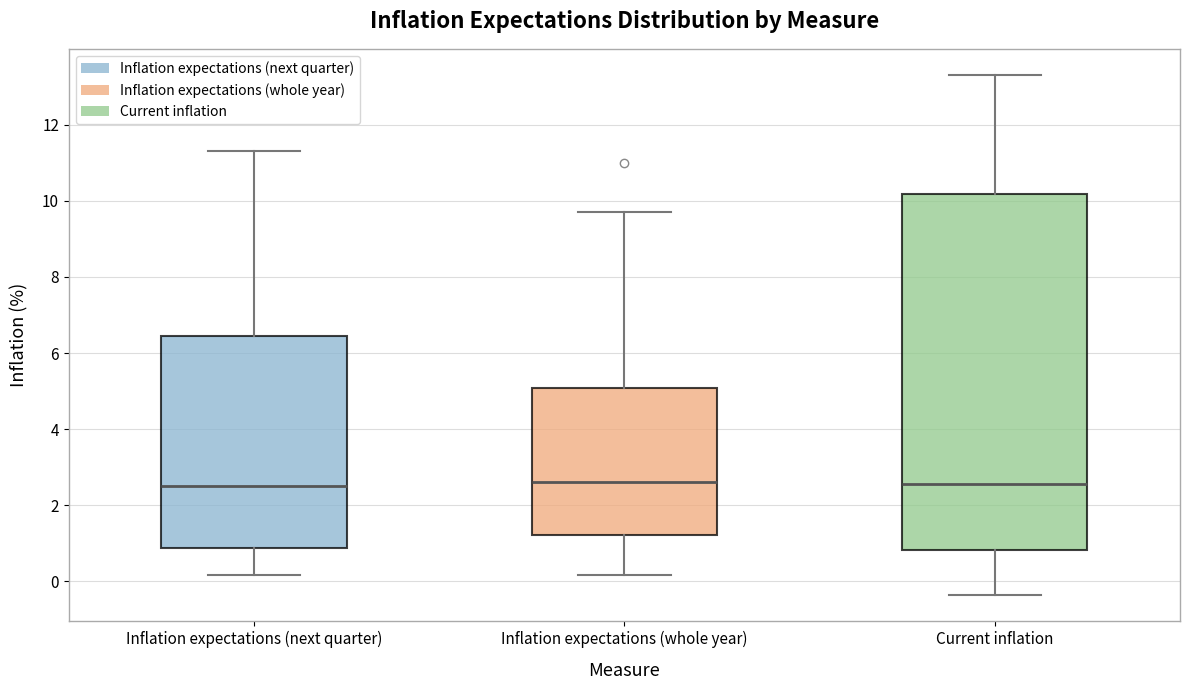

Comparing the boxes themselves (not the whiskers), which one is the tallest?

Current inflation